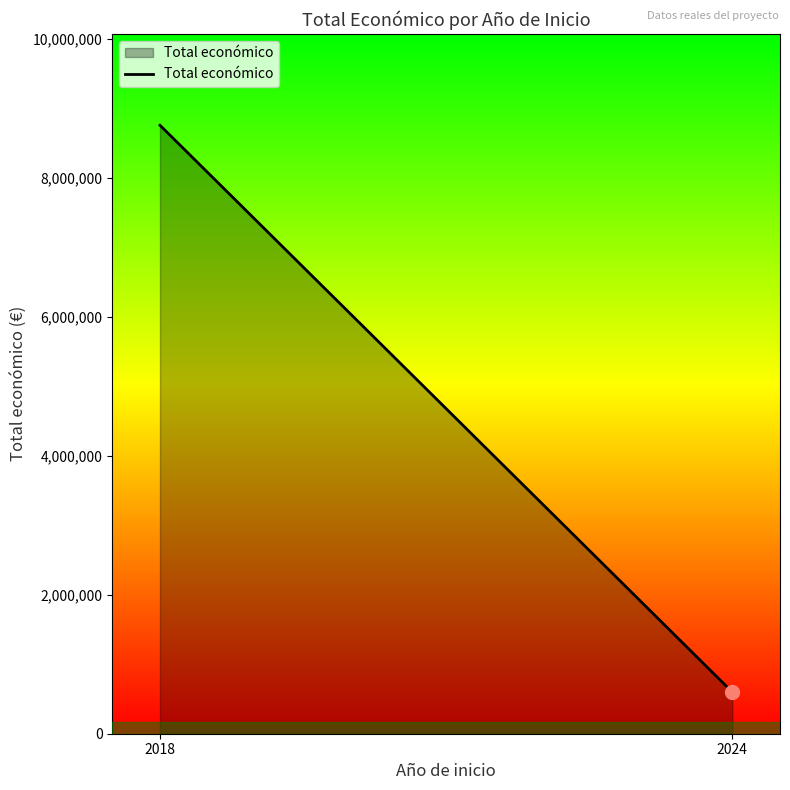

What value does the data have at 2024?

599540